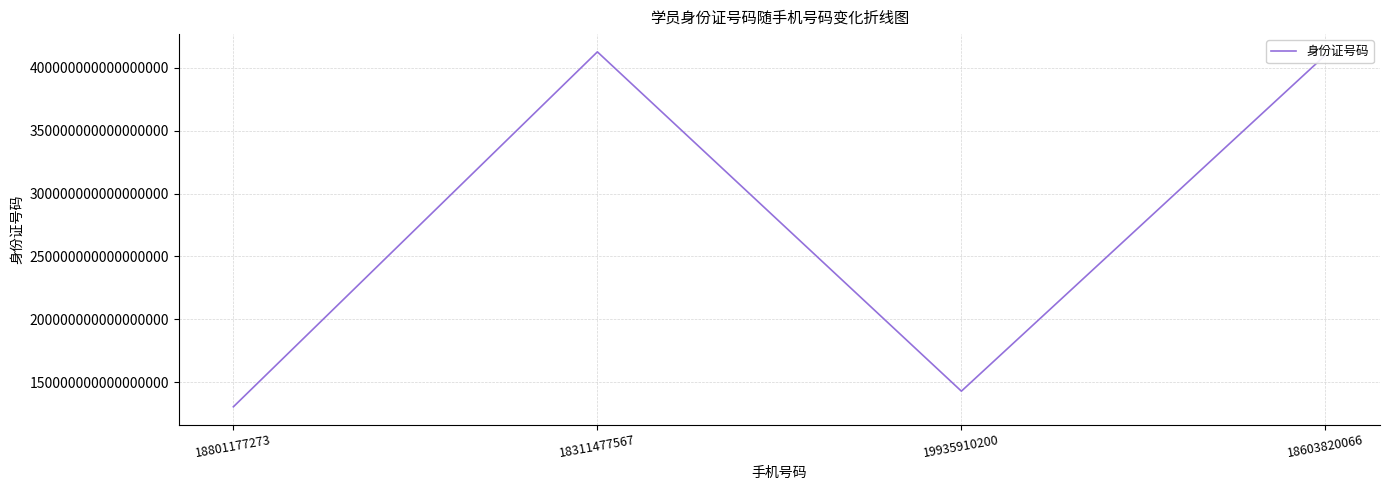

Where is the first local maximum?

18311477567